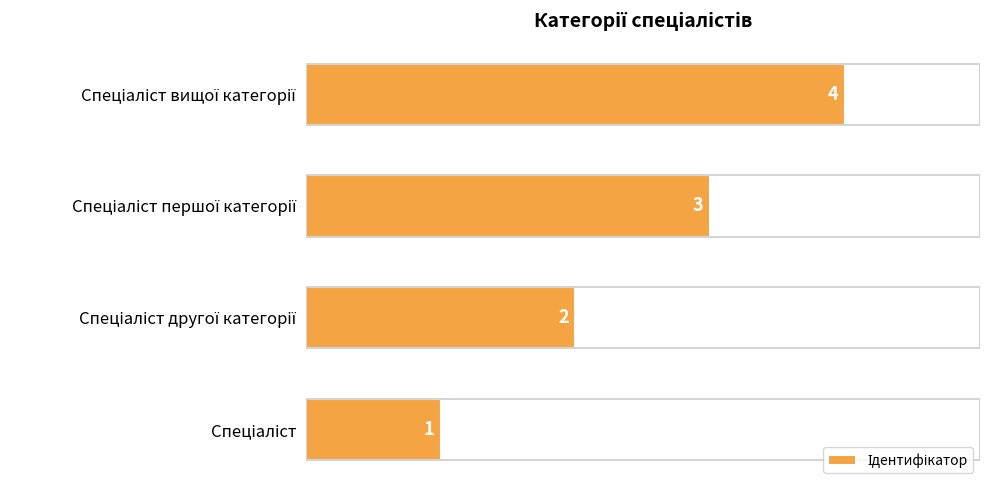

How many values are between 2 and 4?

3